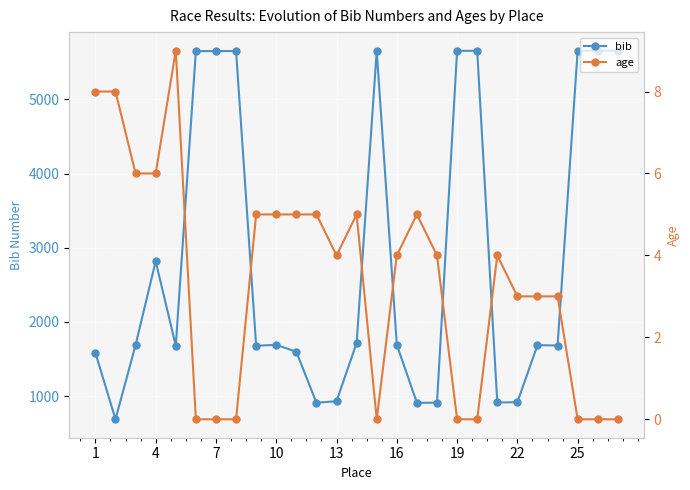

True or false: bib has more than 1 interior local peaks.

True